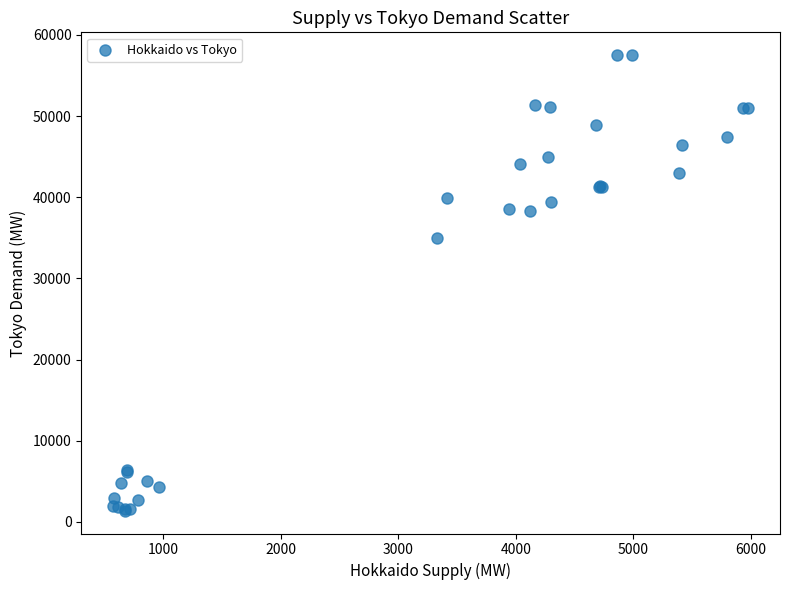

What Y value in the scatter plot is closest to 29443?

35019.9